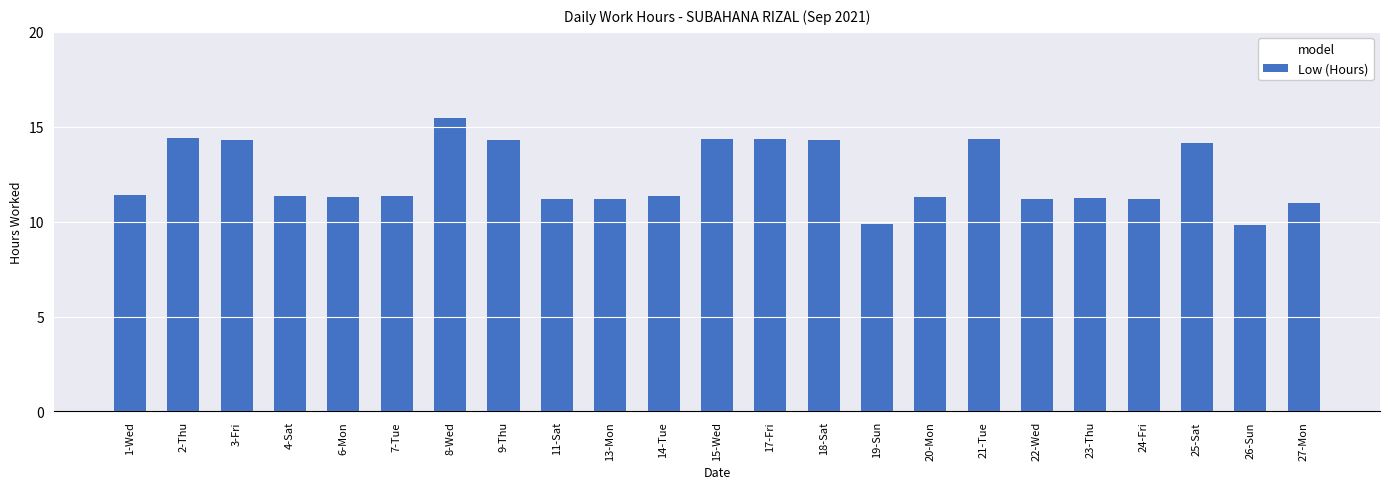

The chart shows a value of 11.3 at 7-Tue. True or false?

True